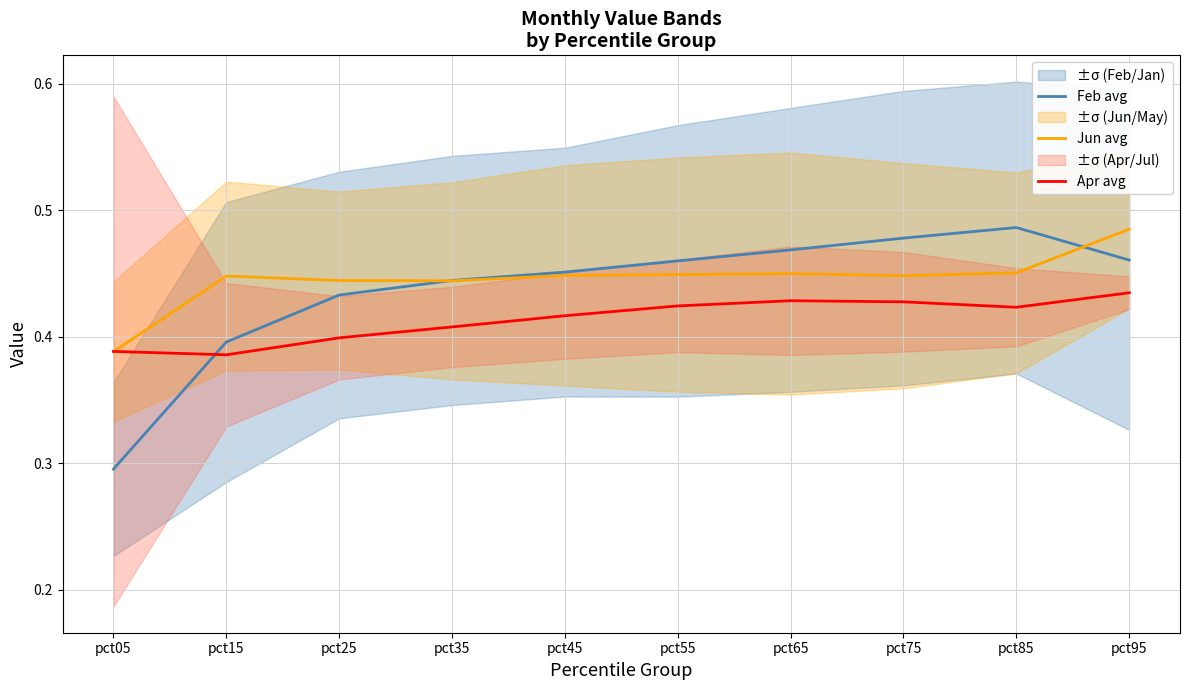

How many interior local peaks does the Apr avg series have?

1